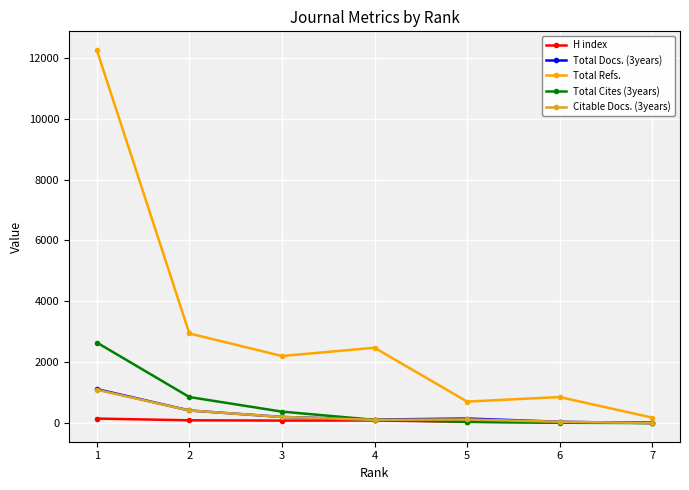

What is the difference between the Total Refs. values at 7 and 6?

676